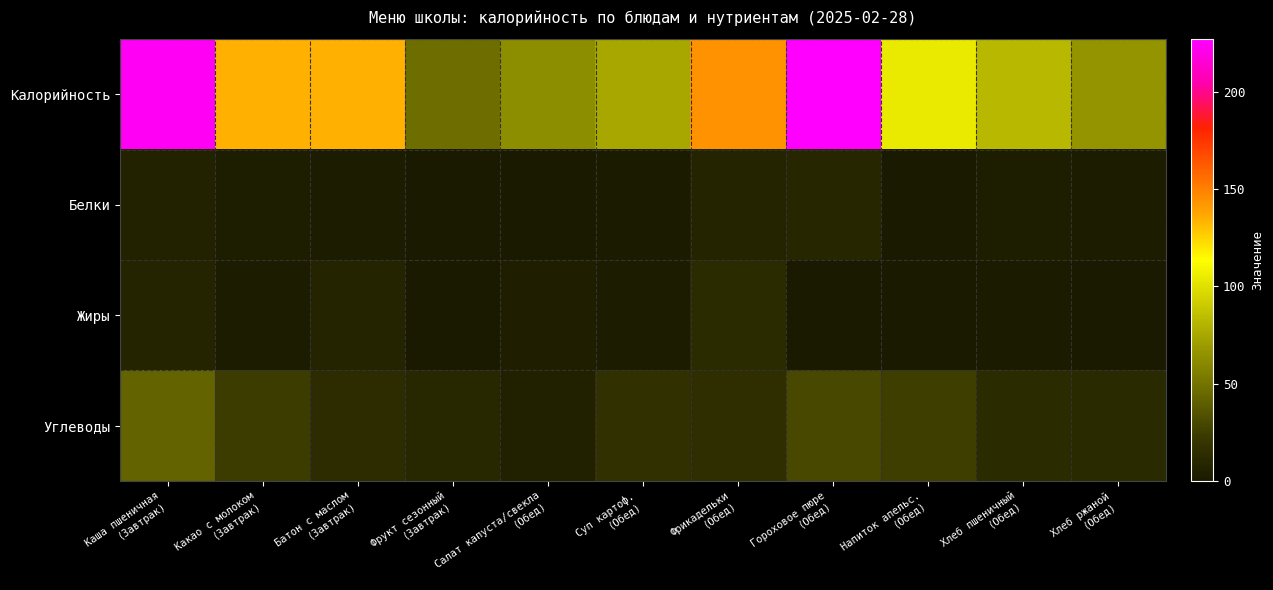

At which category is the sum across all series the highest?

Каша пшеничная
(Завтрак)